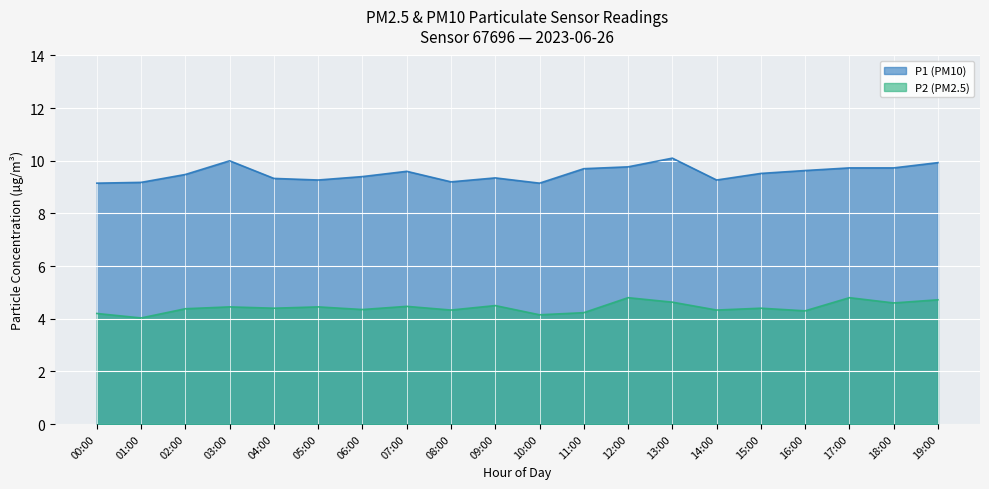

True or false: P2 has more than 0 interior local peaks.

True